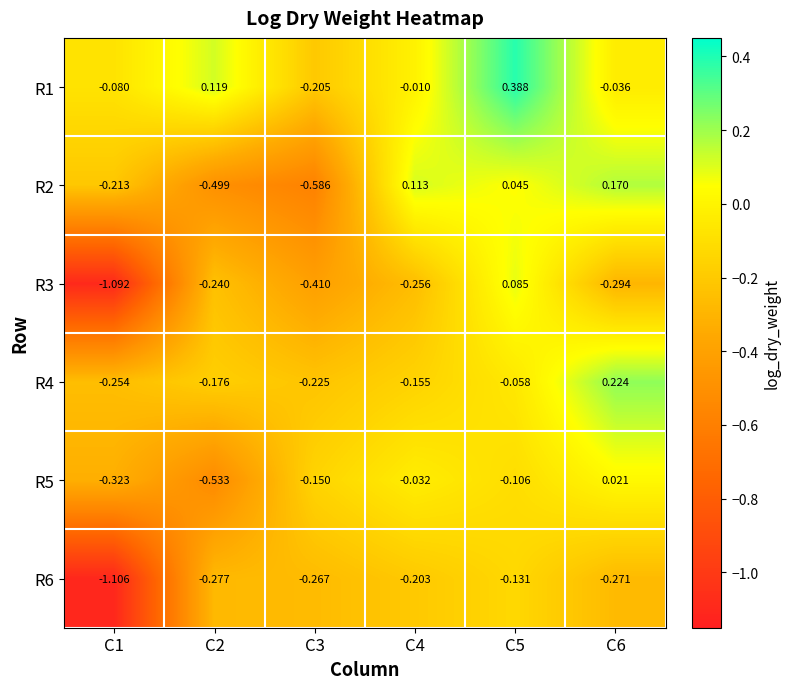

How many values in R5 are above zero?

1